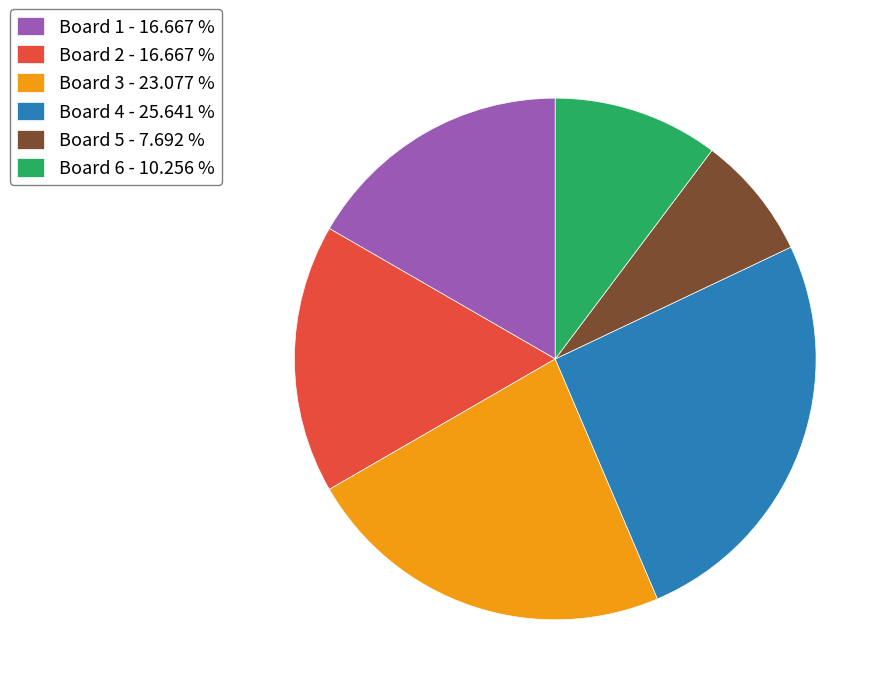

Between Board 6 - 10.256 % and Board 5 - 7.692 %, which is larger?

Board 6 - 10.256 %